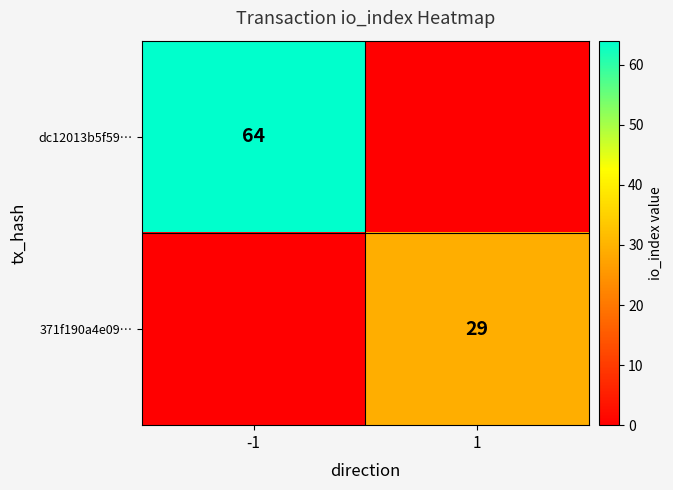

Is it true that dc12013b5f59… equals 64 at -1?

True